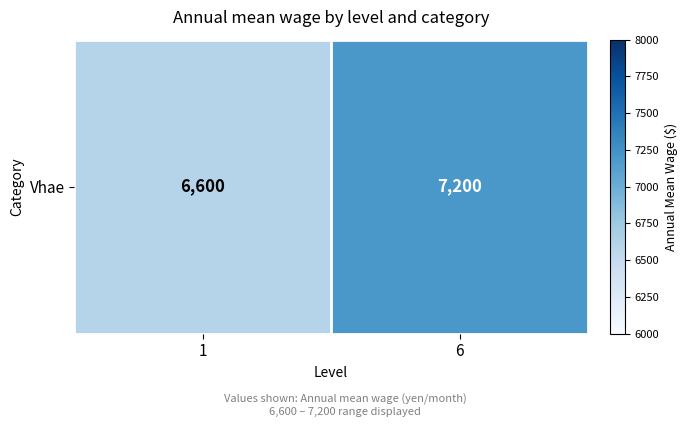

How many values are between 6600 and 7200?

2